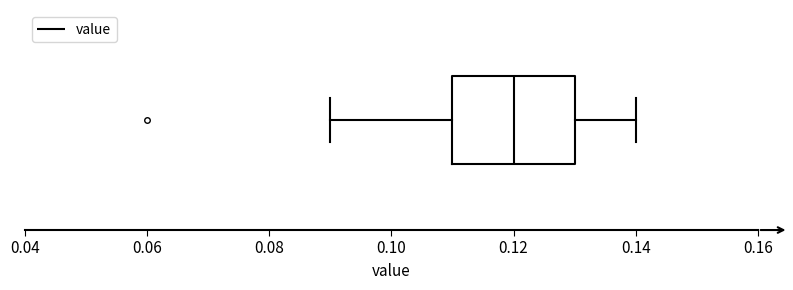

Read this box plot against the x-axis: the position of the median line, the range covered by the box, and the ends of both whiskers. The values are not printed on the chart, so give them approximately, as read against the axis.

median 0.12, box 0.11 to 0.13, whiskers 0.09 to 0.14